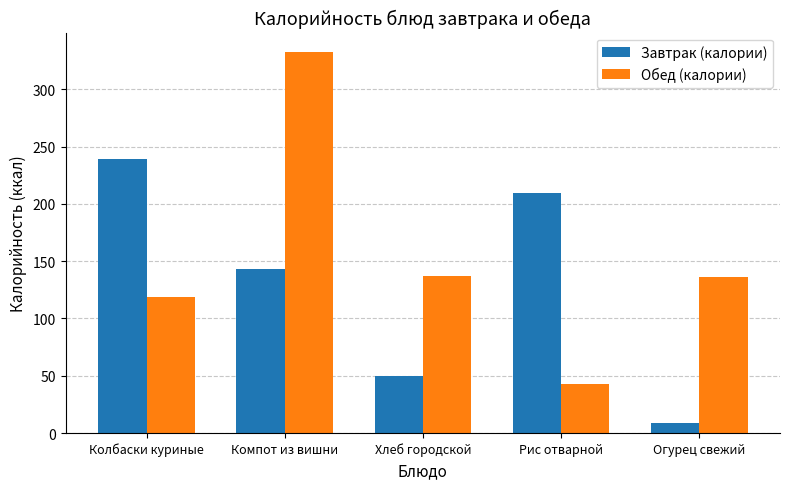

How many values in the Завтрак (калории) series are below 143?

2